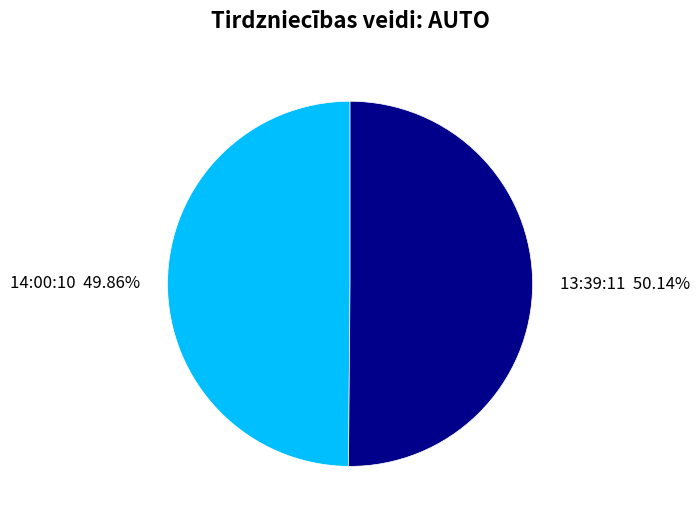

Is it true that 14:00:10 is 40% of the pie?

False